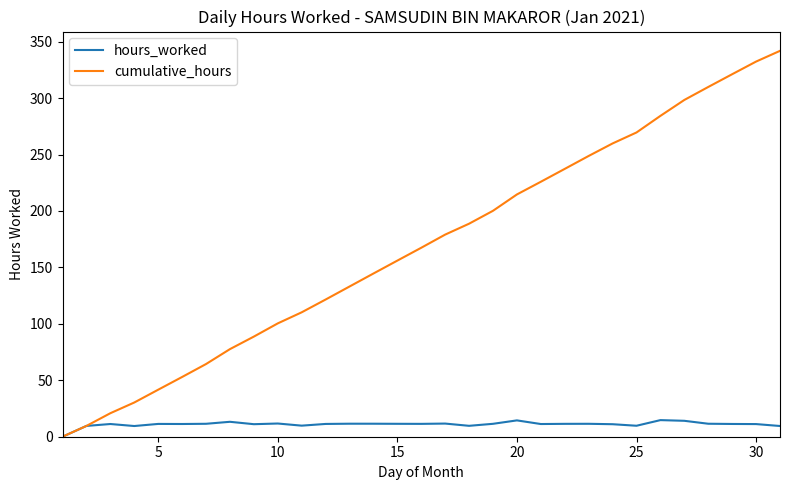

True or false: cumulative_hours has more than 0 interior local peaks.

False